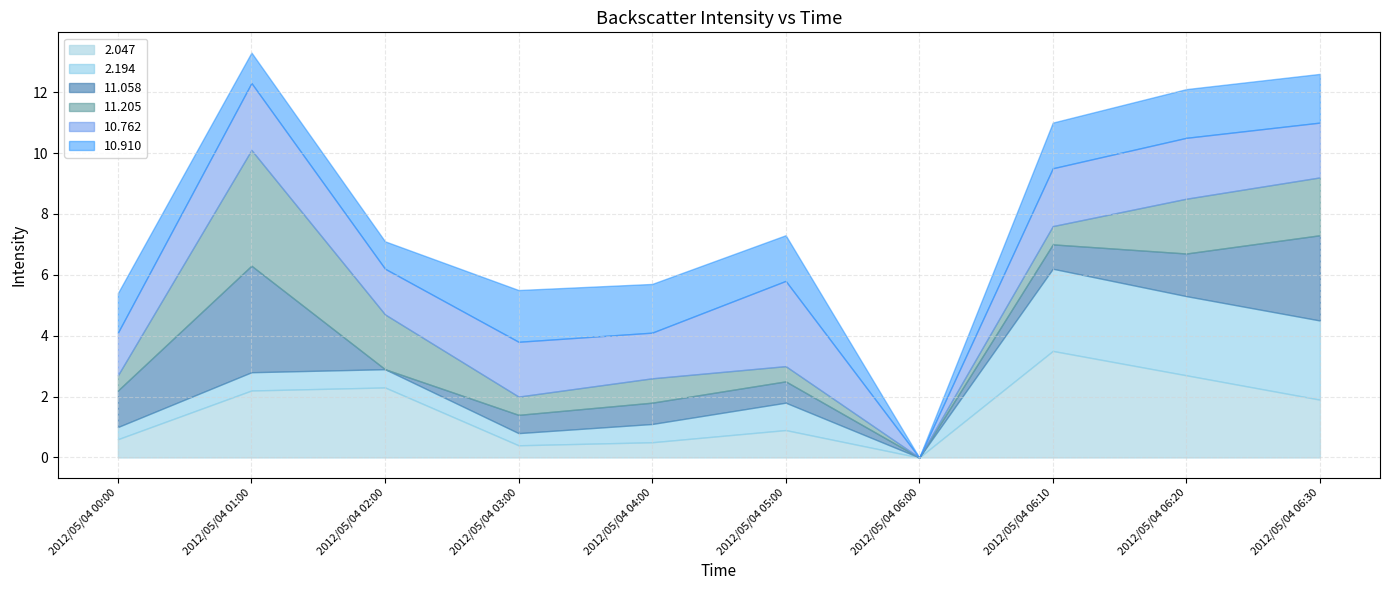

The value of 2.047 at 2012/05/04 06:20 is 2.7. True or false?

True